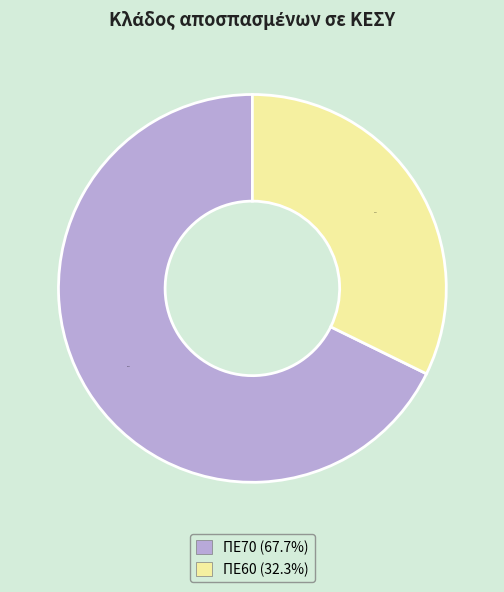

To the nearest percent, what is the average slice percentage?

50%